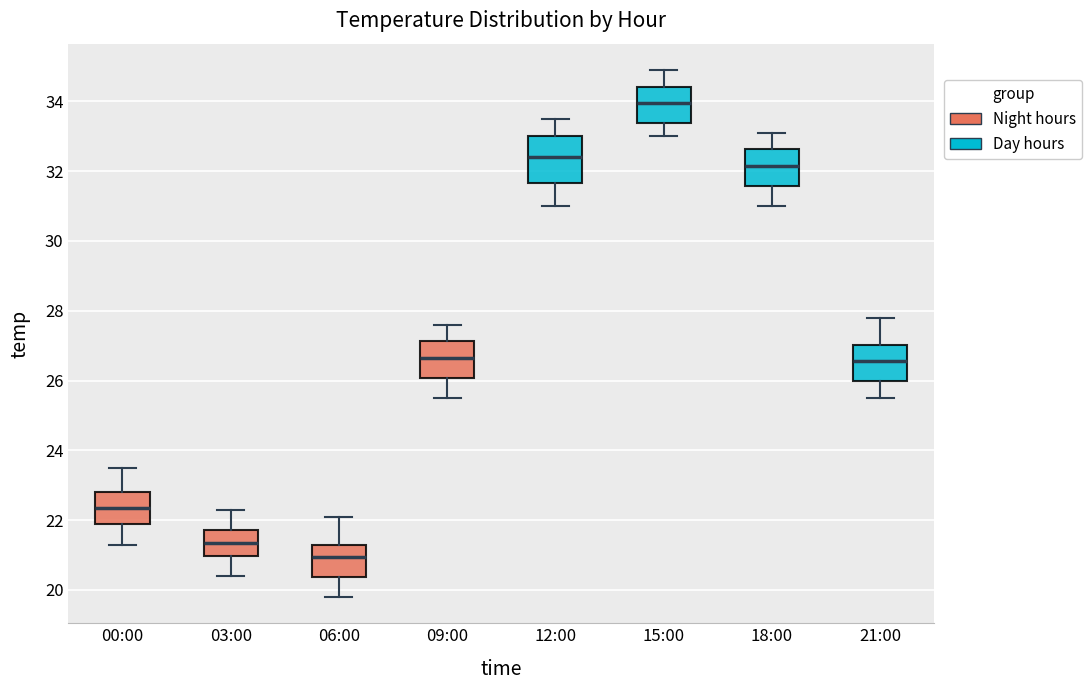

Which box's median line is the lowest?

06:00